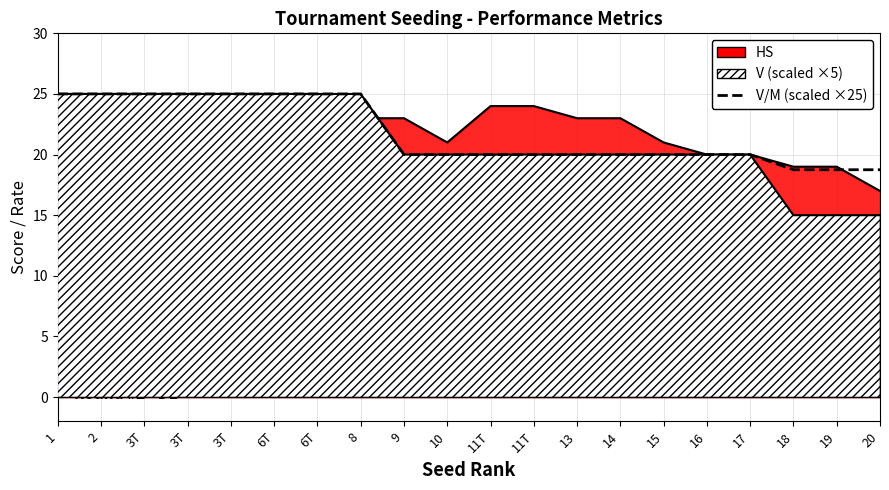

Count the values in the range 20 to 25.

17